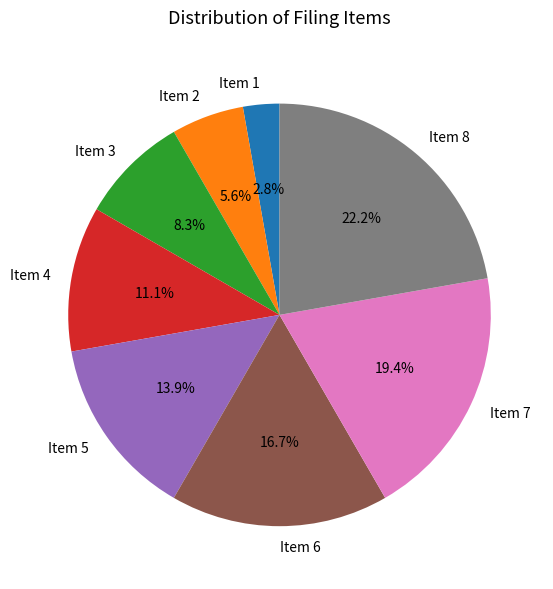

Is there any slice that represents more than half of the pie?

No